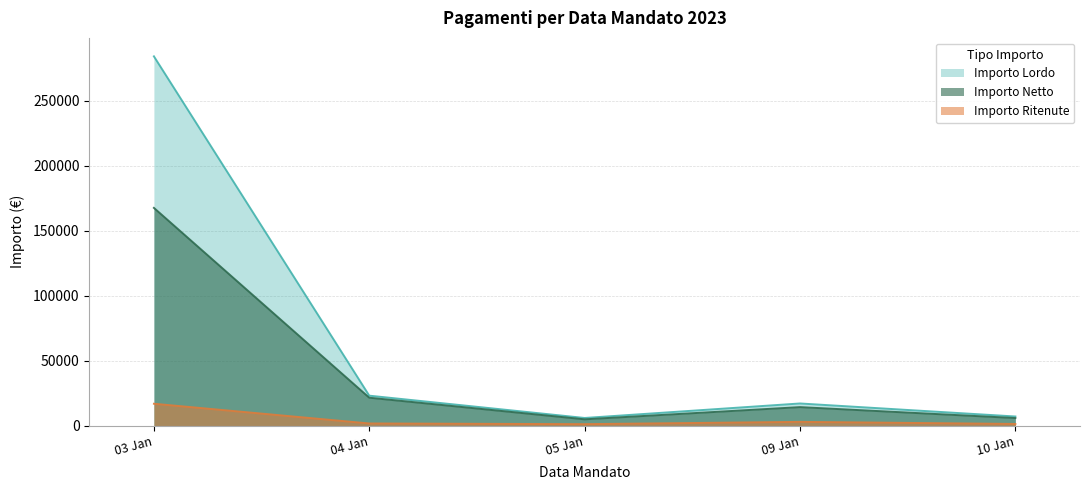

Which series has the largest range (max minus min)?

Importo Lordo